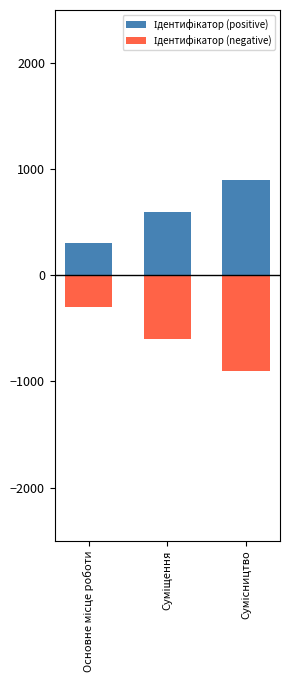

What is the average value of the Ідентифікатор (negative) series?

-600